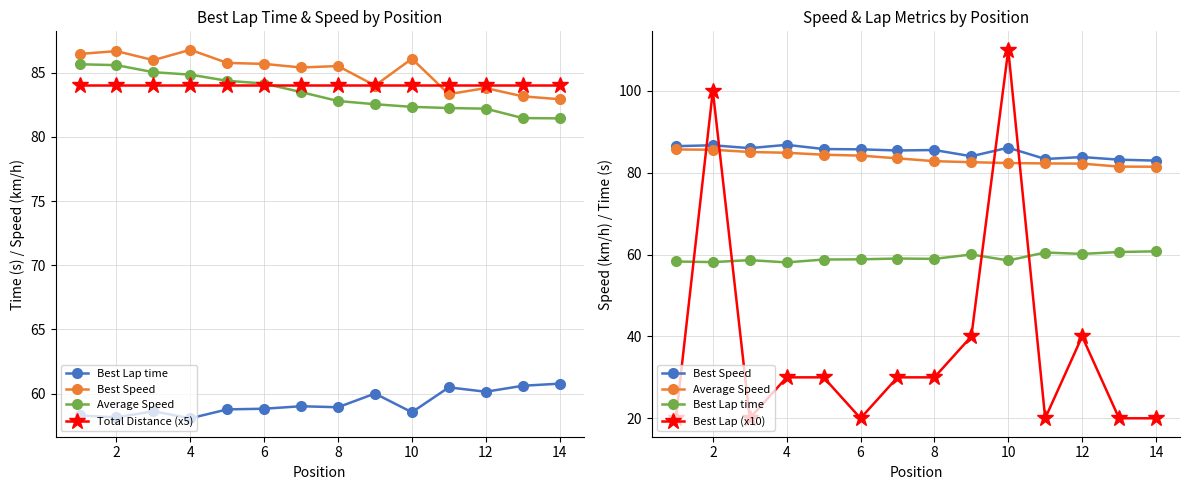

Which series has the widest spread of values?

Best Lap (x10)